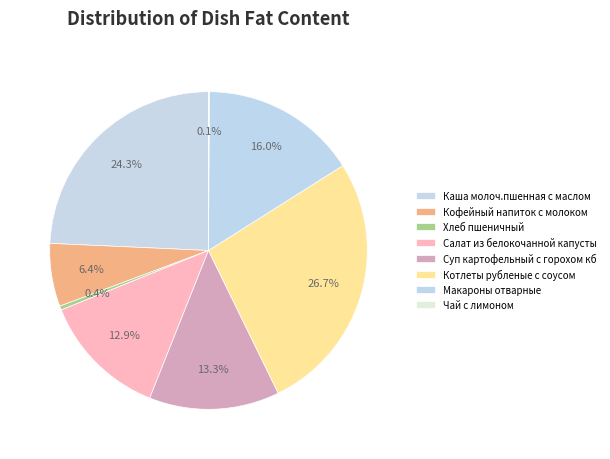

Is it true that Хлеб пшеничный is 9% of the pie?

False